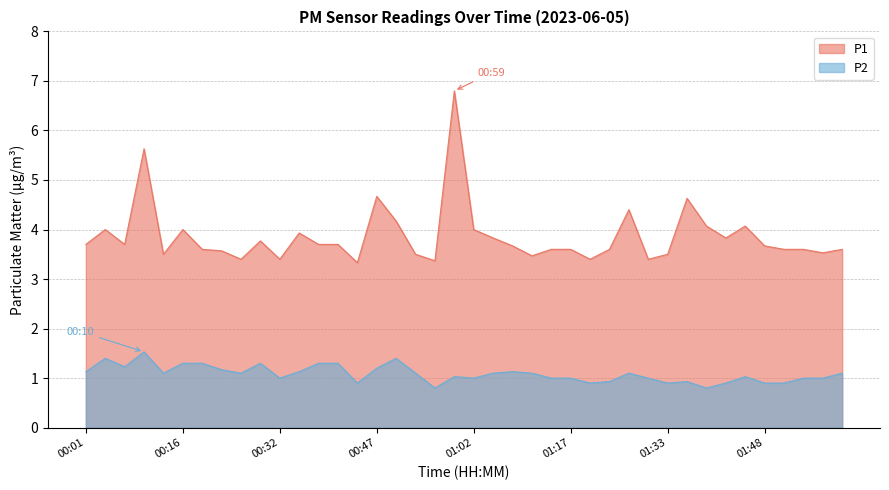

Is it true that P1 equals 0.8 at 00:38?

False